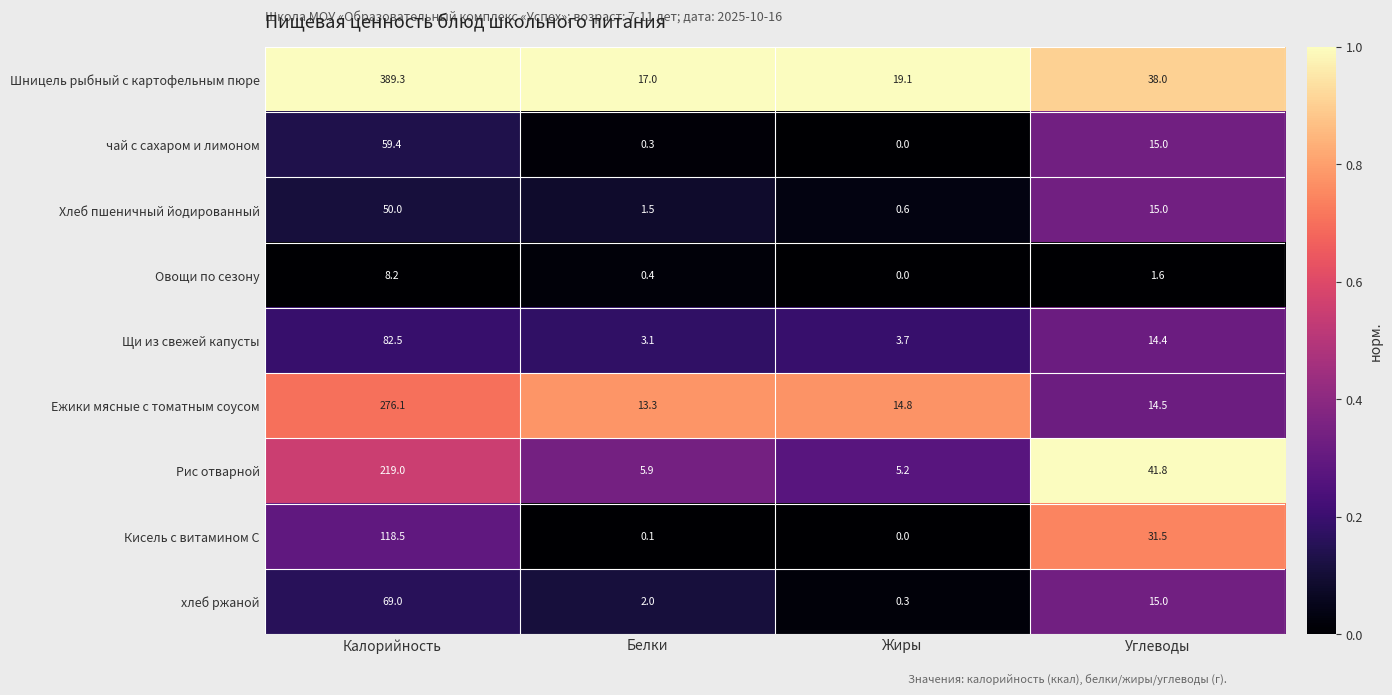

At which category is the sum across all series the highest?

Калорийность